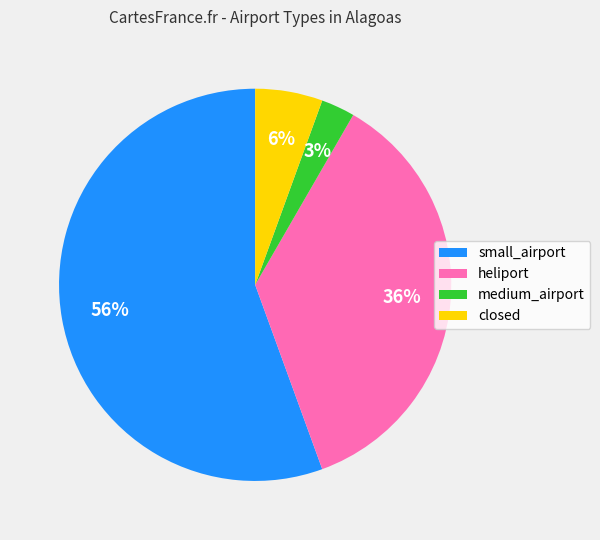

How many segments does this pie chart have?

4